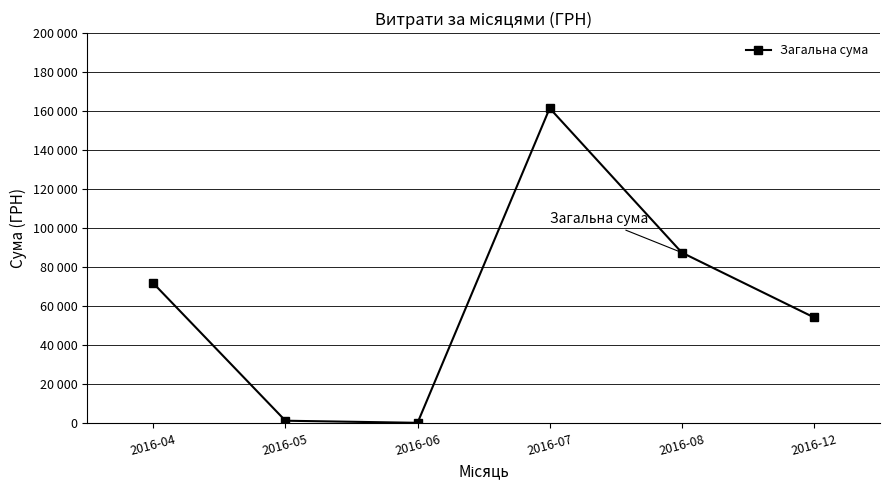

Is this an area chart (filled region under the line)?

No